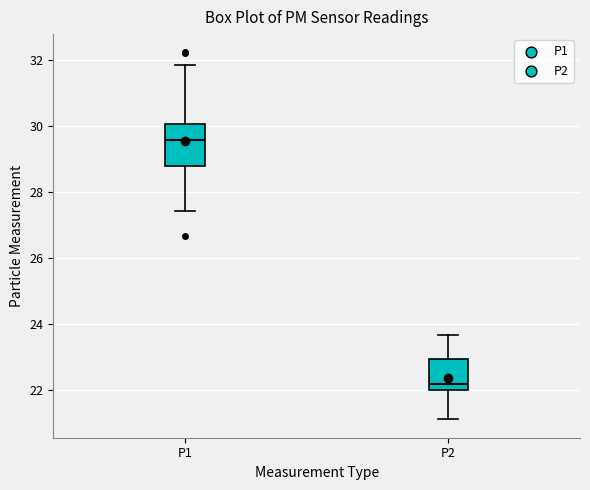

Which box is the tallest, from its lower edge to its upper edge?

P1